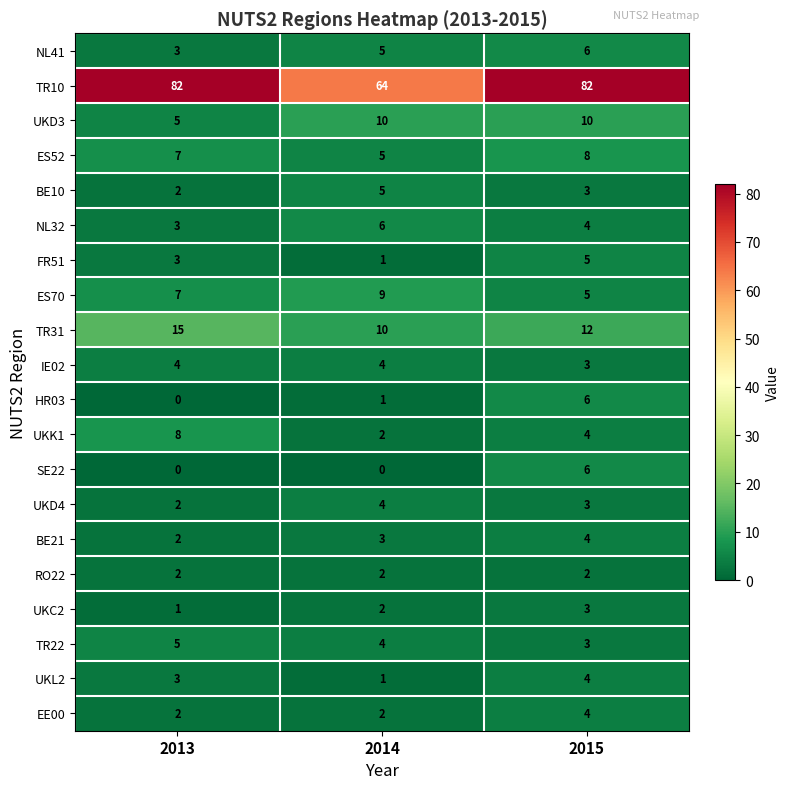

What is the maximum value shown in the chart?

82